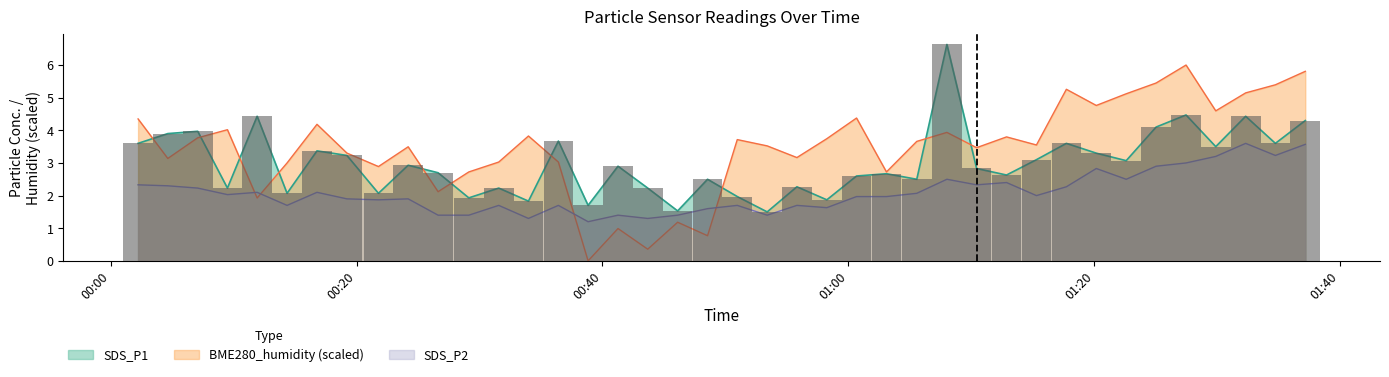

What is the difference between the maximum and second lowest values in the SDS_P1 series?

5.1